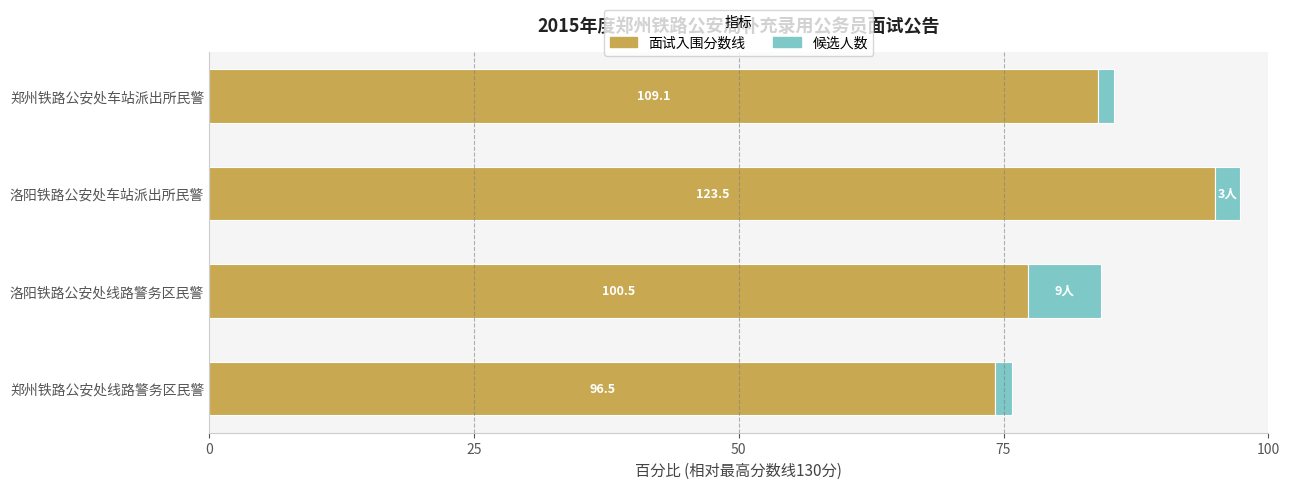

What are all the series names shown in the legend?

面试入围分数线, 候选人数